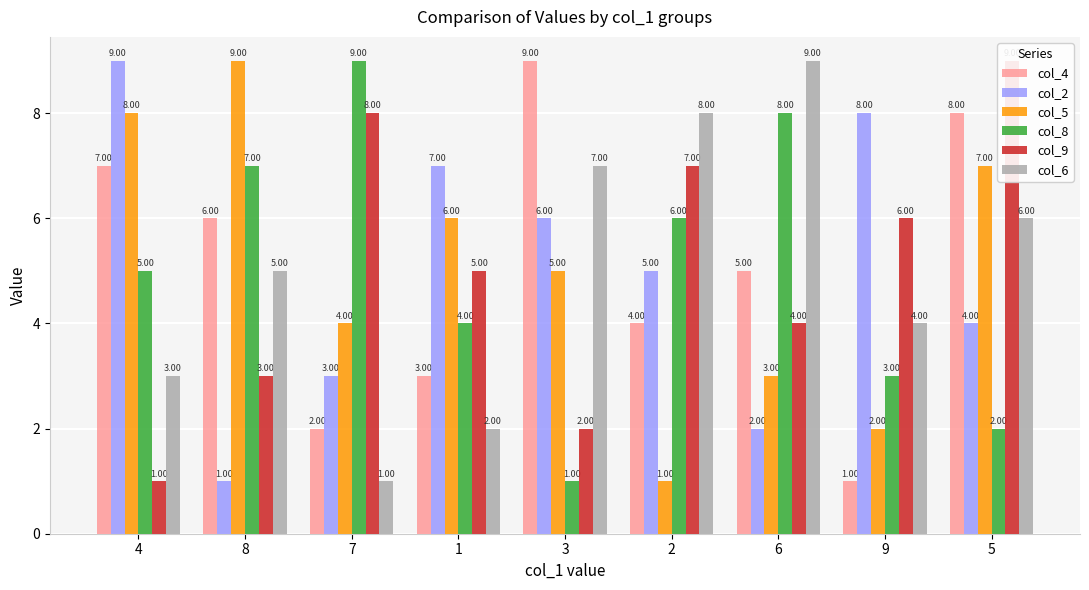

At which category is the sum across all series the highest?

5